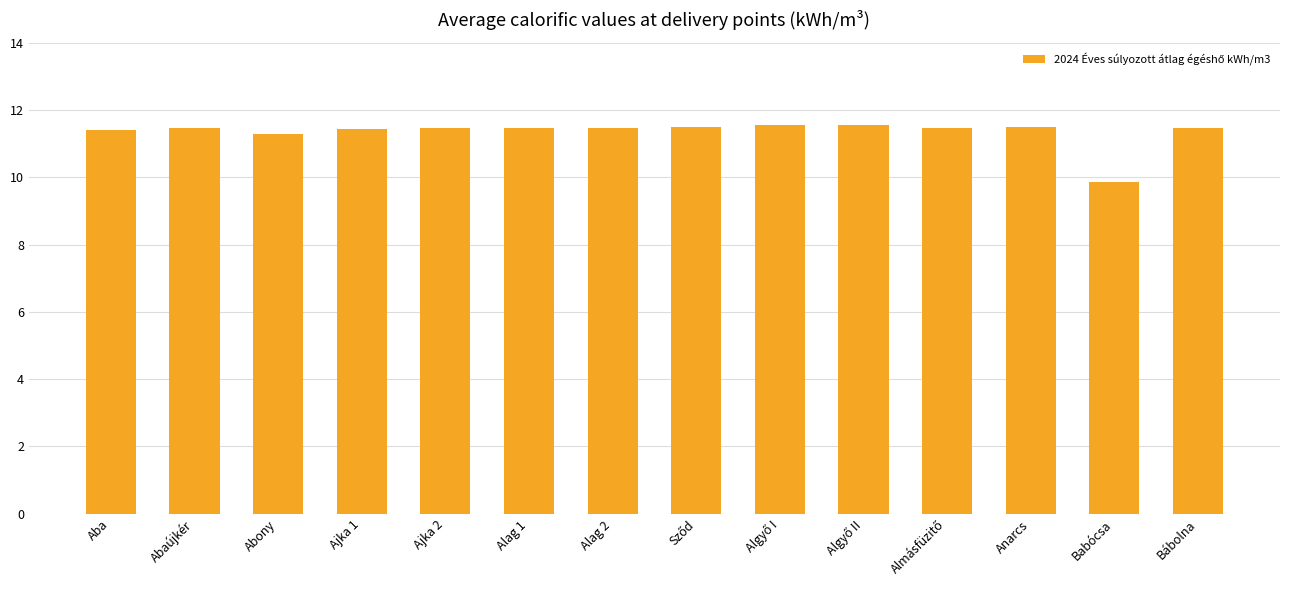

What is the difference between the maximum and minimum values?

1.7